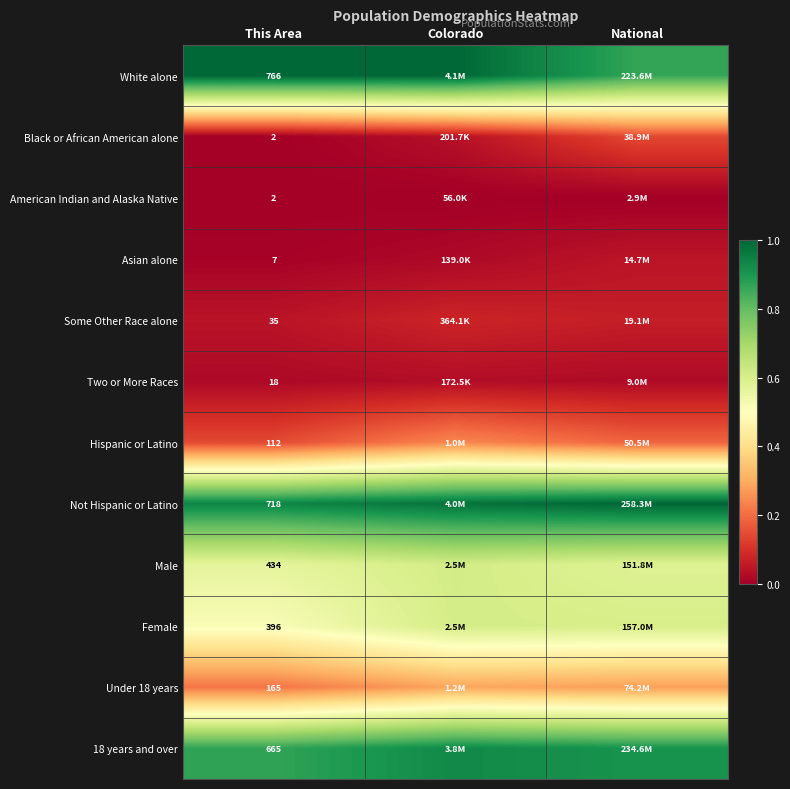

At National, list the series in order from largest to smallest.

Not Hispanic or Latino, 18 years and over, White alone, Female, Male, Under 18 years, Hispanic or Latino, Black or African American alone, Some Other Race alone, Asian alone, Two or More Races, American Indian and Alaska Native